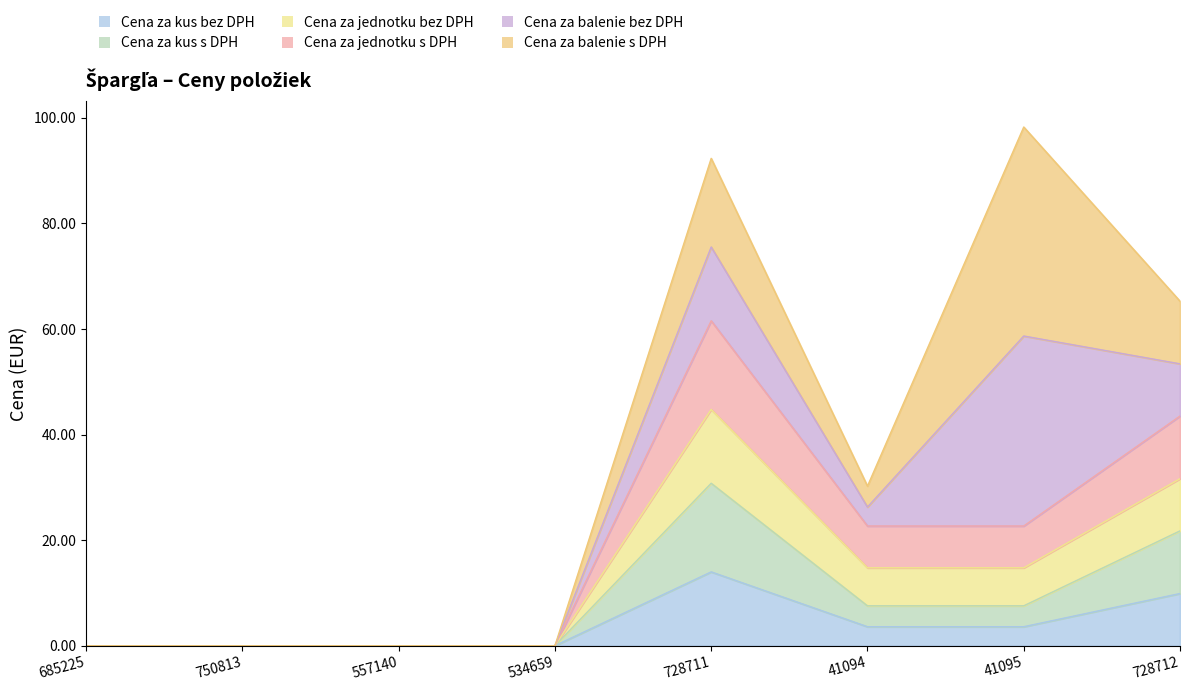

At which category does Cena za kus s DPH reach its first local peak?

728711